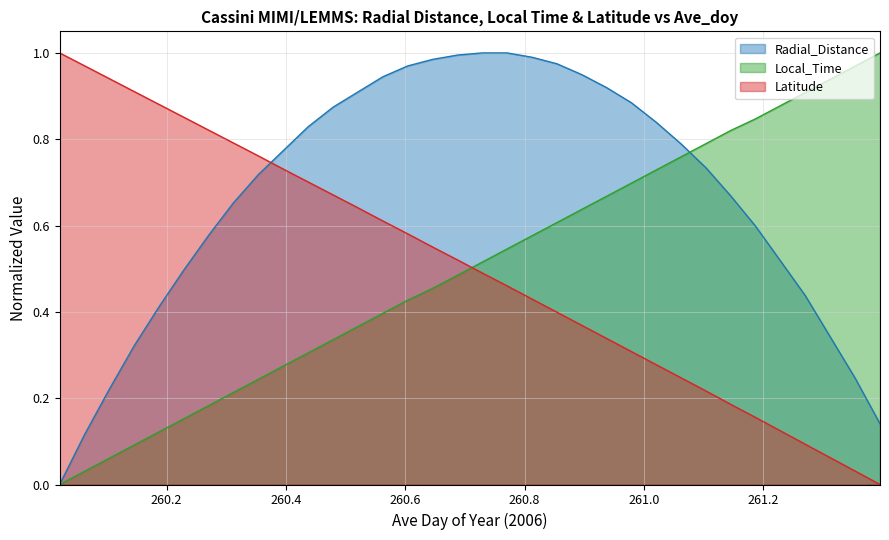

Reading left to right, transcribe all the data shown in this chart.

Radial_Distance: 260.0208=0.0	260.0625=0.1	260.1042=0.2	260.1458=0.3	260.1875=0.4	260.2292=0.5	260.2708=0.6	260.3125=0.7	260.3542=0.7	260.3958=0.8	260.4375=0.8	260.4792=0.9	260.5208=0.9	260.5625=0.9	260.6042=1.0	260.6458=1.0	260.6875=1.0	260.7292=1.0	260.7708=1.0	260.8125=1.0	260.8542=1.0	260.8958=0.9	260.9375=0.9	260.9792=0.9	261.0208=0.8	261.0625=0.8	261.1042=0.7	261.1458=0.7	261.1875=0.6	261.2292=0.5	261.2708=0.4	261.3125=0.3	261.3542=0.2	261.3958=0.1
Local_Time: 260.0208=0.0	260.0625=0.0	260.1042=0.1	260.1458=0.1	260.1875=0.1	260.2292=0.2	260.2708=0.2	260.3125=0.2	260.3542=0.2	260.3958=0.3	260.4375=0.3	260.4792=0.3	260.5208=0.4	260.5625=0.4	260.6042=0.4	260.6458=0.5	260.6875=0.5	260.7292=0.5	260.7708=0.5	260.8125=0.6	260.8542=0.6	260.8958=0.6	260.9375=0.7	260.9792=0.7	261.0208=0.7	261.0625=0.8	261.1042=0.8	261.1458=0.8	261.1875=0.8	261.2292=0.9	261.2708=0.9	261.3125=0.9	261.3542=1.0	261.3958=1.0
Latitude: 260.0208=1.0	260.0625=1.0	260.1042=0.9	260.1458=0.9	260.1875=0.9	260.2292=0.9	260.2708=0.8	260.3125=0.8	260.3542=0.8	260.3958=0.7	260.4375=0.7	260.4792=0.7	260.5208=0.6	260.5625=0.6	260.6042=0.6	260.6458=0.6	260.6875=0.5	260.7292=0.5	260.7708=0.5	260.8125=0.4	260.8542=0.4	260.8958=0.4	260.9375=0.3	260.9792=0.3	261.0208=0.3	261.0625=0.2	261.1042=0.2	261.1458=0.2	261.1875=0.2	261.2292=0.1	261.2708=0.1	261.3125=0.1	261.3542=0.0	261.3958=0.0